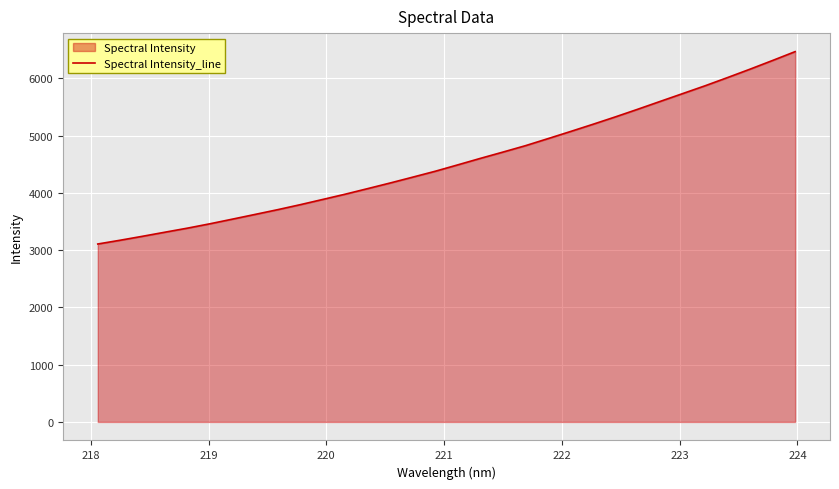

What is the smallest value displayed?

3108.6